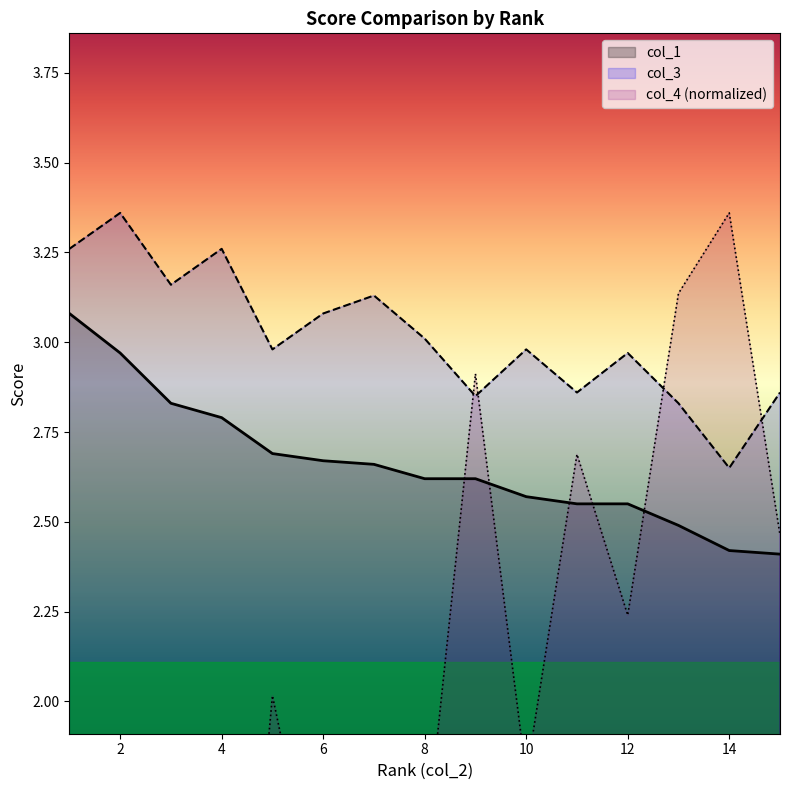

Count the number of categories in the chart.

15